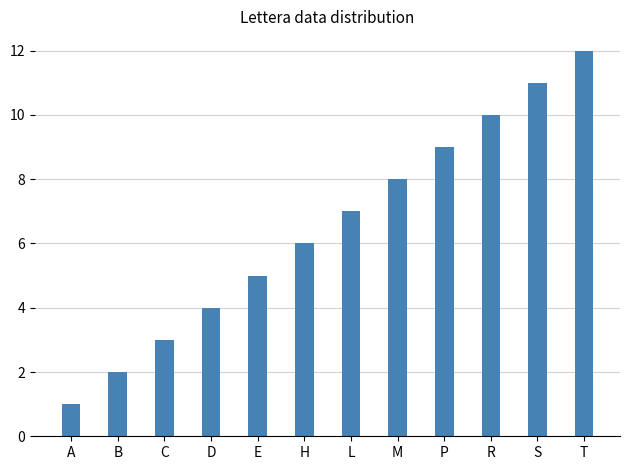

Are the bars horizontal?

No